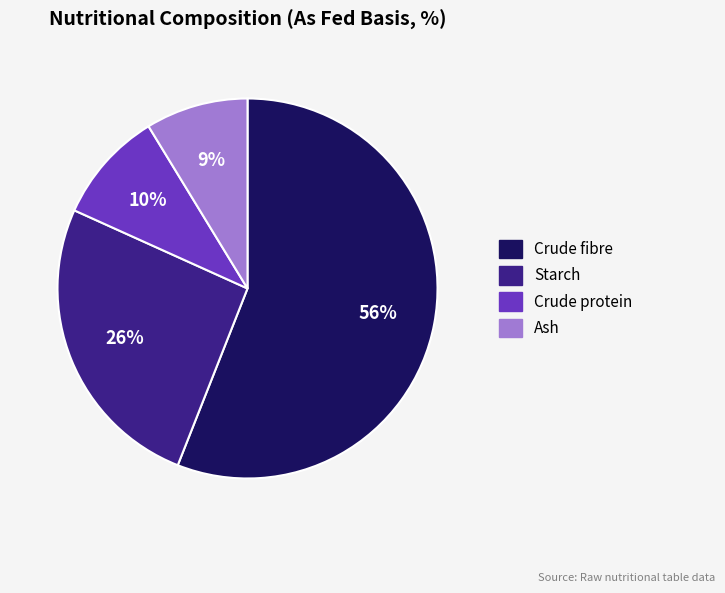

Which slice is the smallest?

Ash